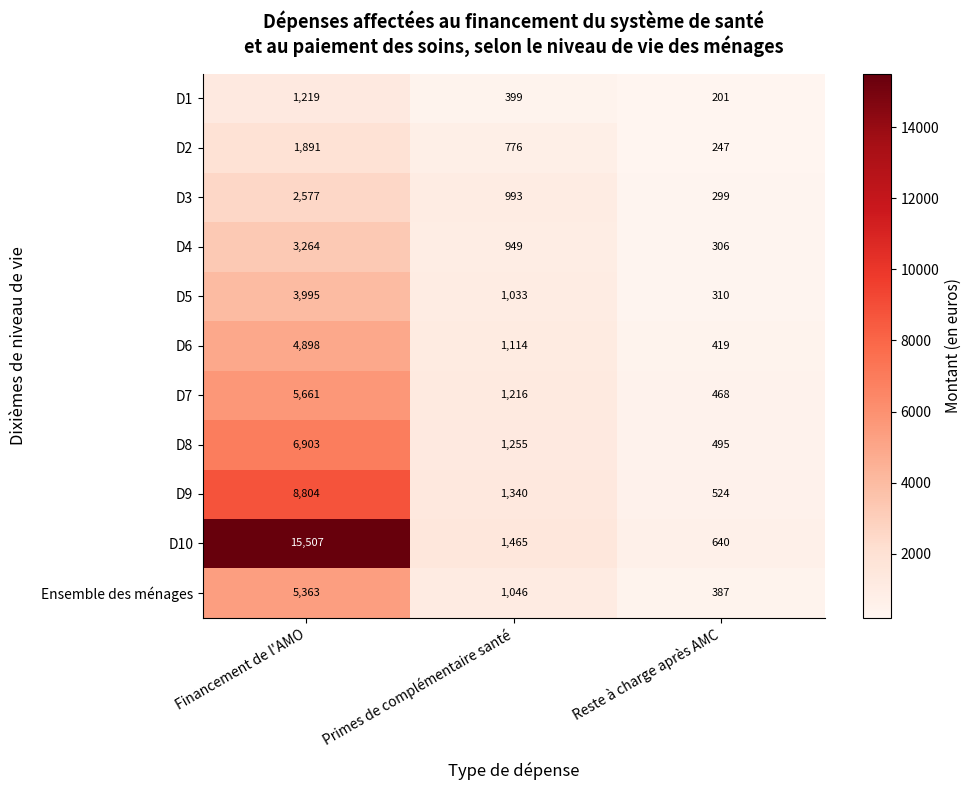

Rank the series by their maximum value, from lowest to highest.

D1, D2, D3, D4, D5, D6, Ensemble des ménages, D7, D8, D9, D10